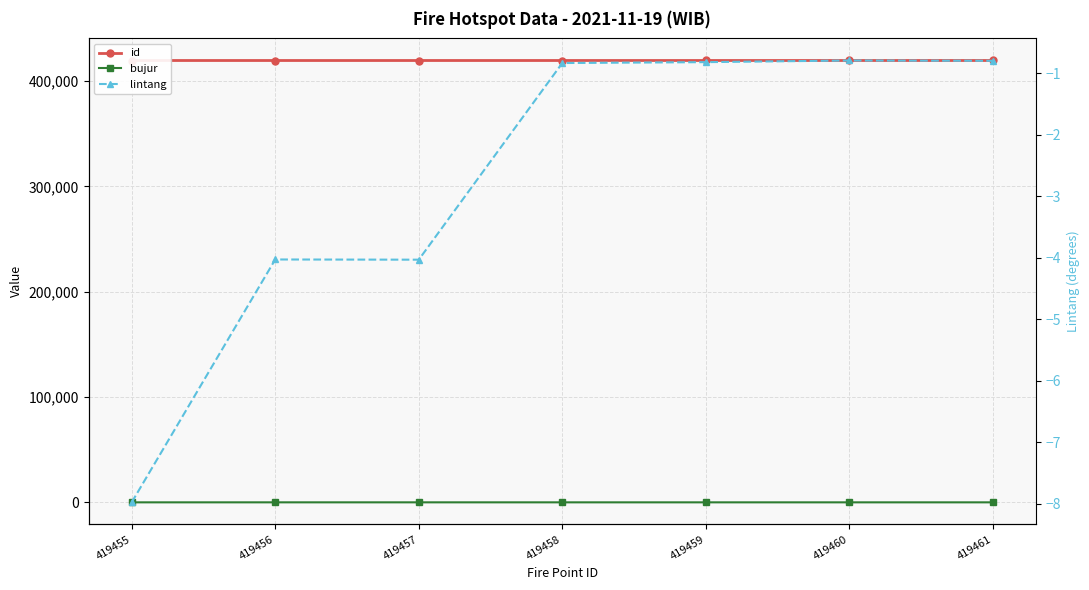

What are all the series names shown in the legend?

id, bujur, lintang